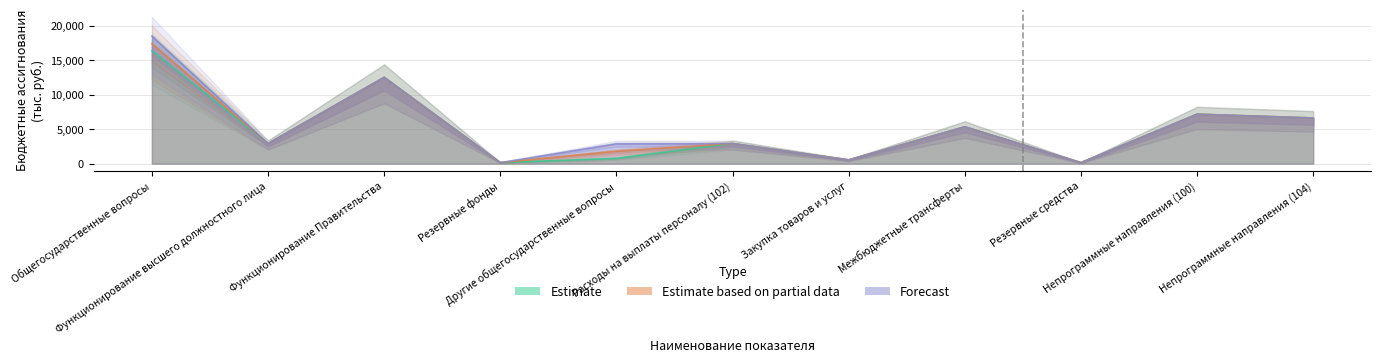

At which category does Estimate reach its first local peak?

Функционирование Правительства